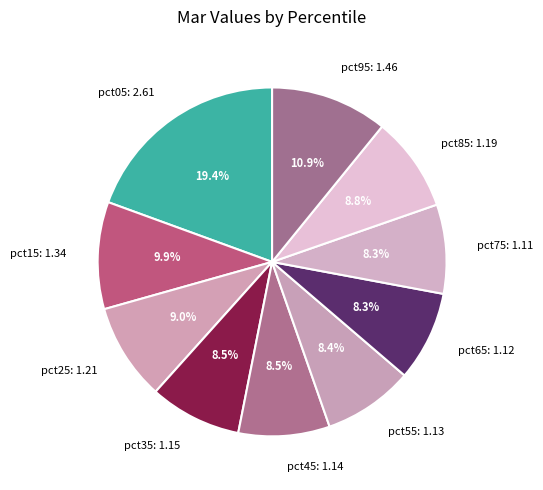

Which category has the biggest portion of the pie?

pct05